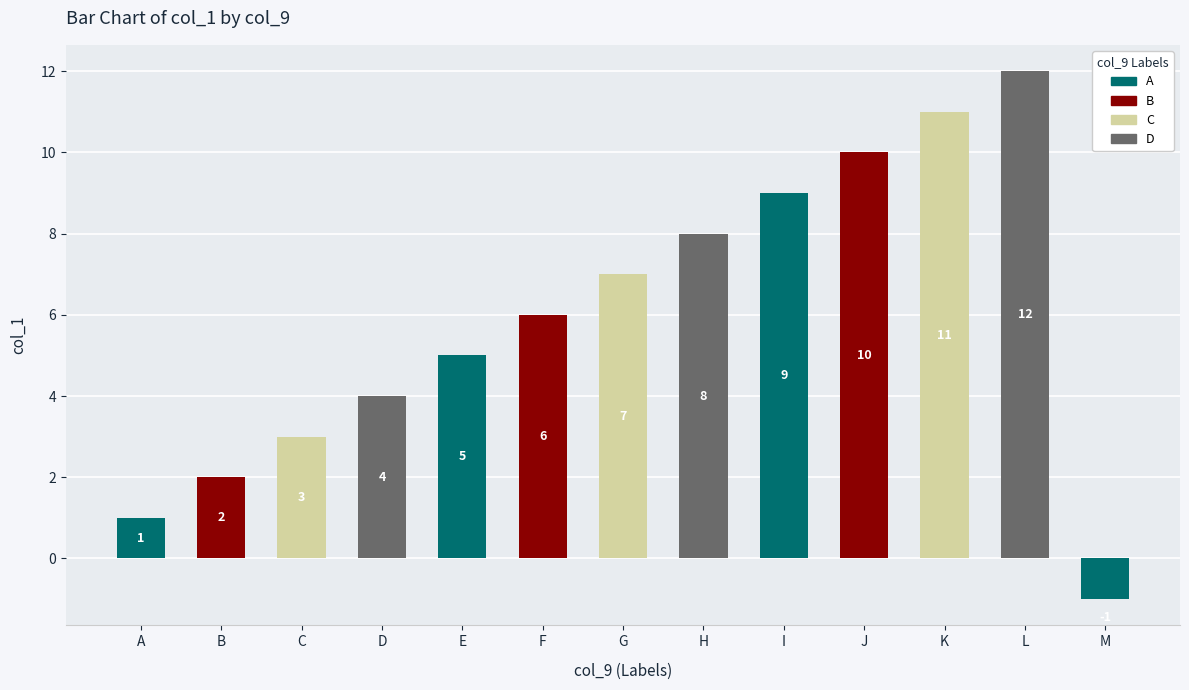

Rank the categories by value from highest to lowest.

L, K, J, I, H, G, F, E, D, C, B, A, M